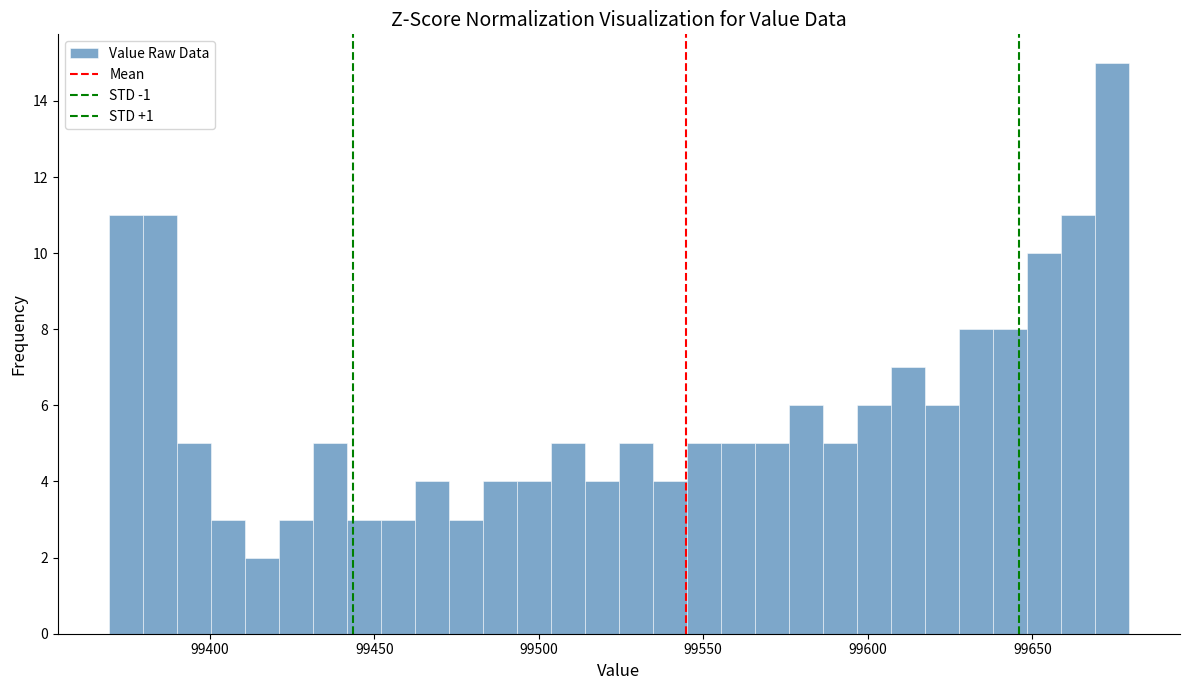

Read against the x-axis, roughly where is the centre of the tallest bar?

99675